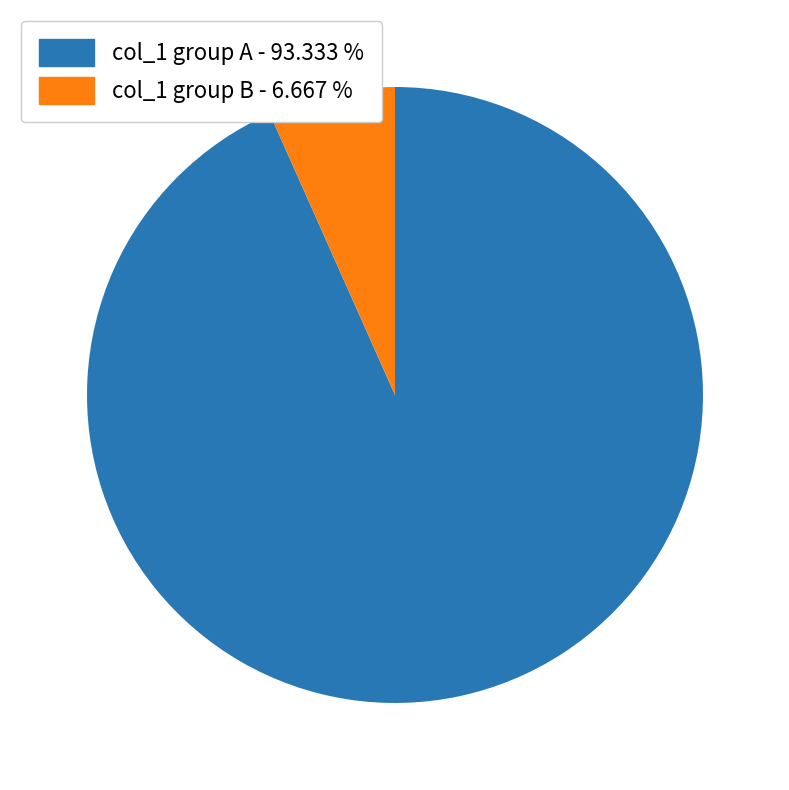

Does col_1 group B - 6.667 % represent more than half of the total?

No